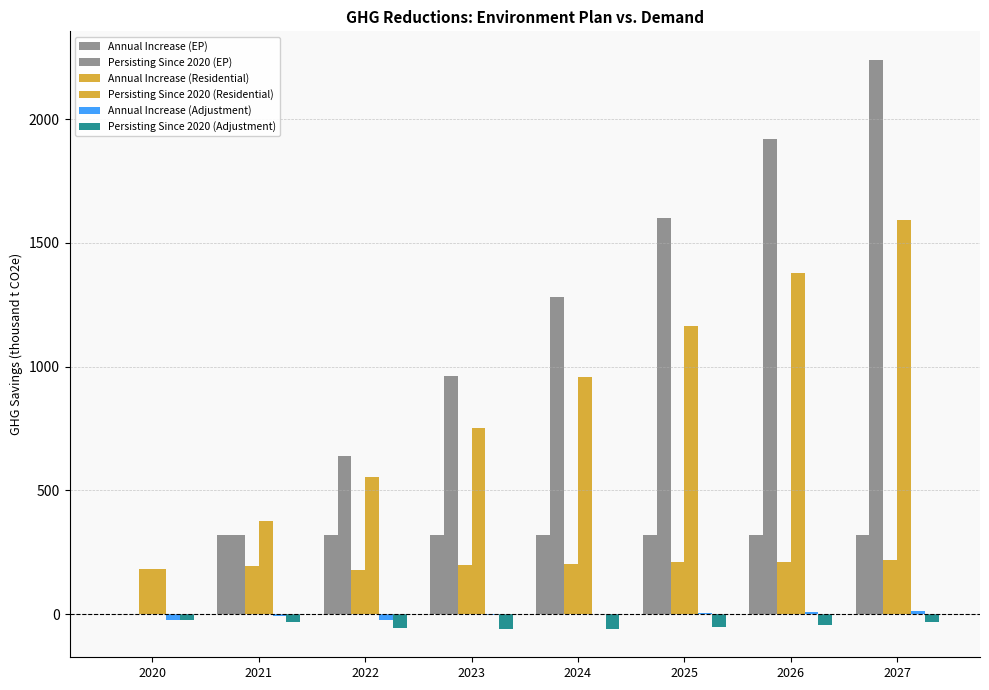

List the labels in order of Persisting Since 2020 (Residential) value, smallest first.

2020, 2021, 2022, 2023, 2024, 2025, 2026, 2027